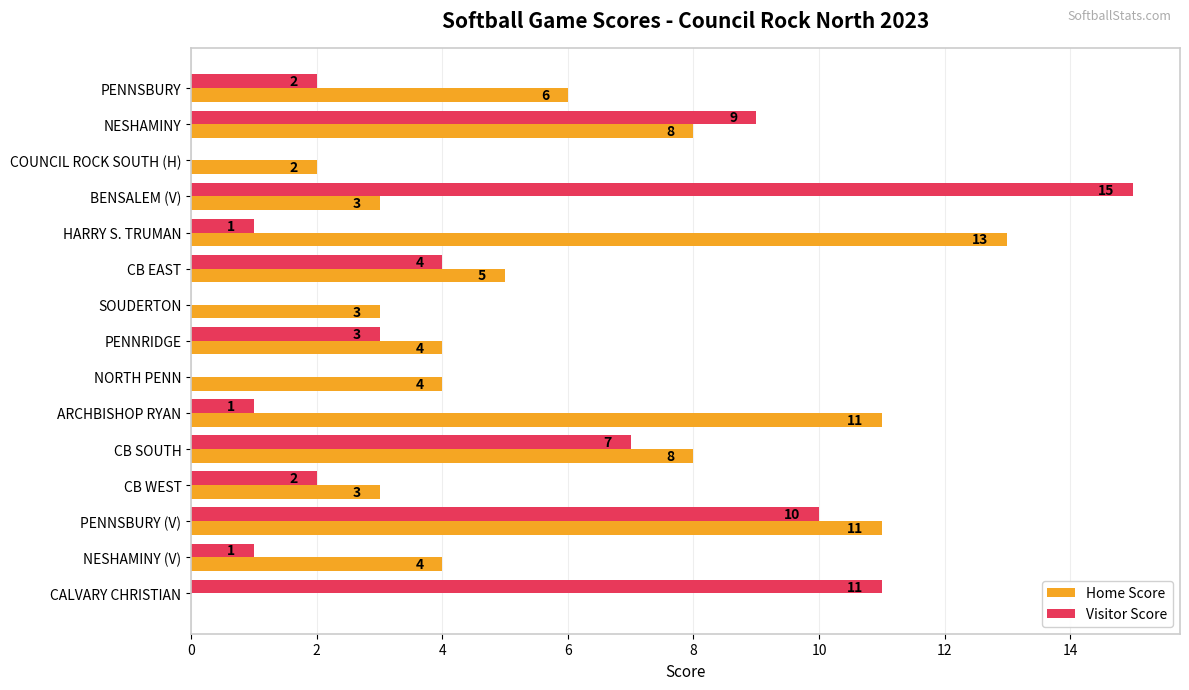

Which label corresponds to the largest value in the chart?

BENSALEM (V)